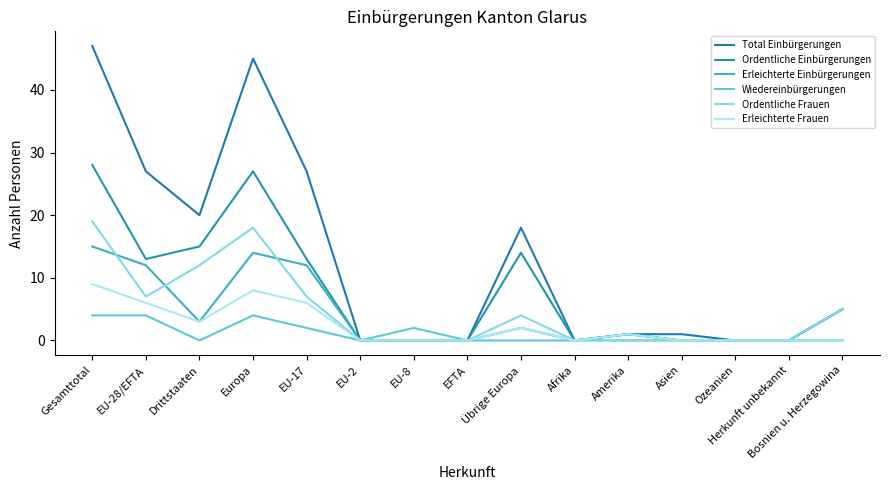

True or false: Ordentliche Frauen has a value of 0 at Asien.

True